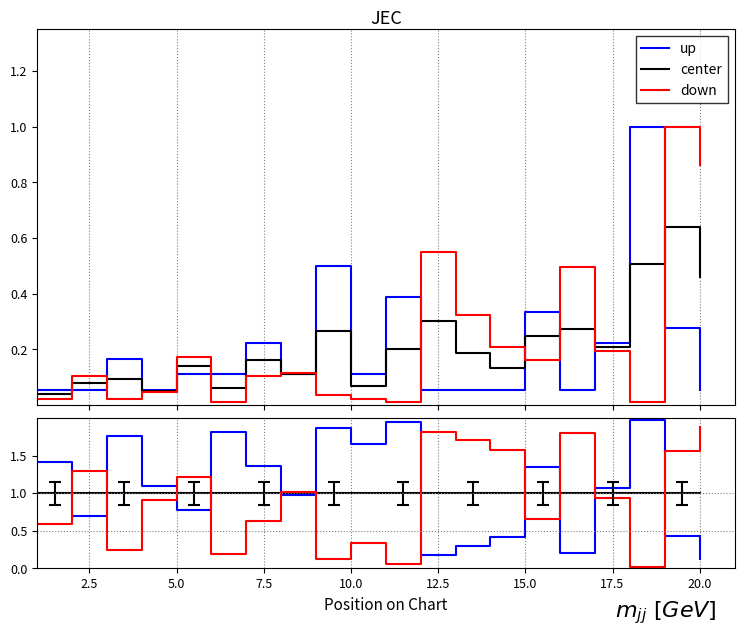

How many interior local valleys does the up series have?

6